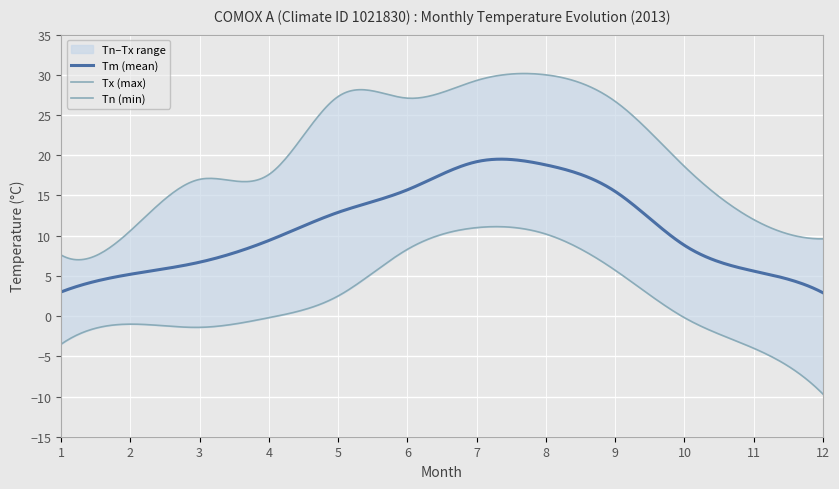

Count the number of data series in this chart.

3